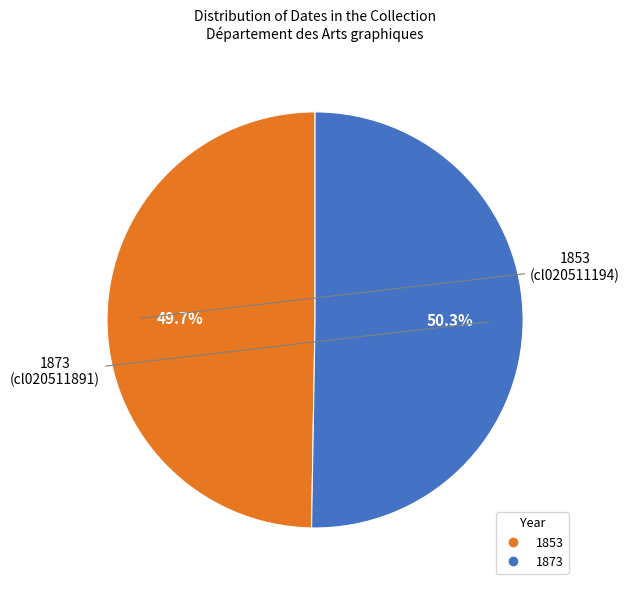

Is the sum of 1853 and 1873 greater than half?

Yes